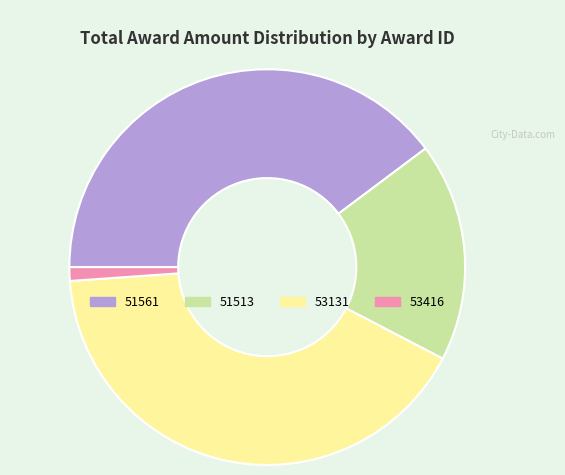

Which category has the biggest portion of the pie?

53131